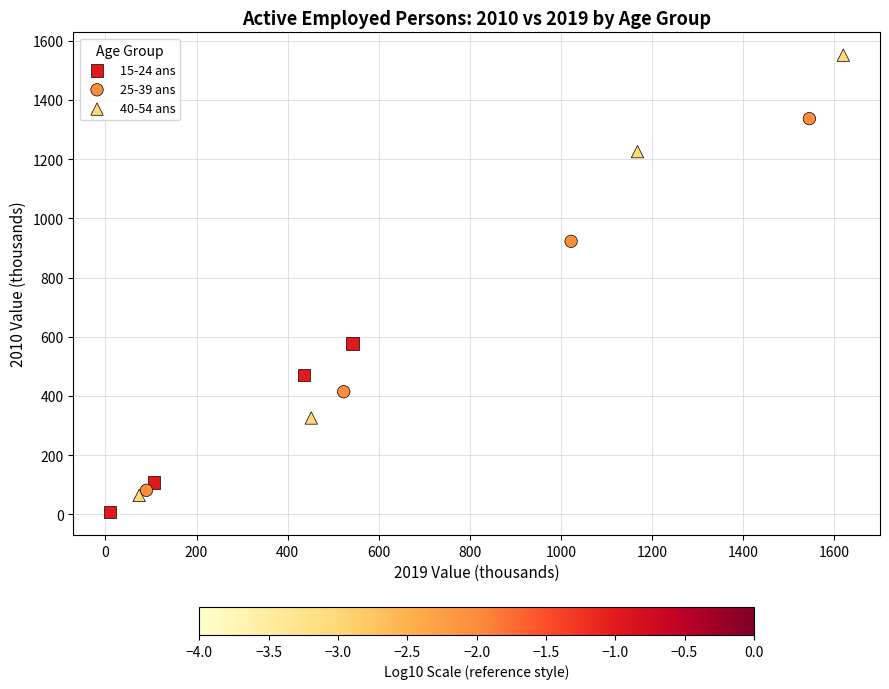

Which series has the largest Y range (max minus min)?

40-54 ans